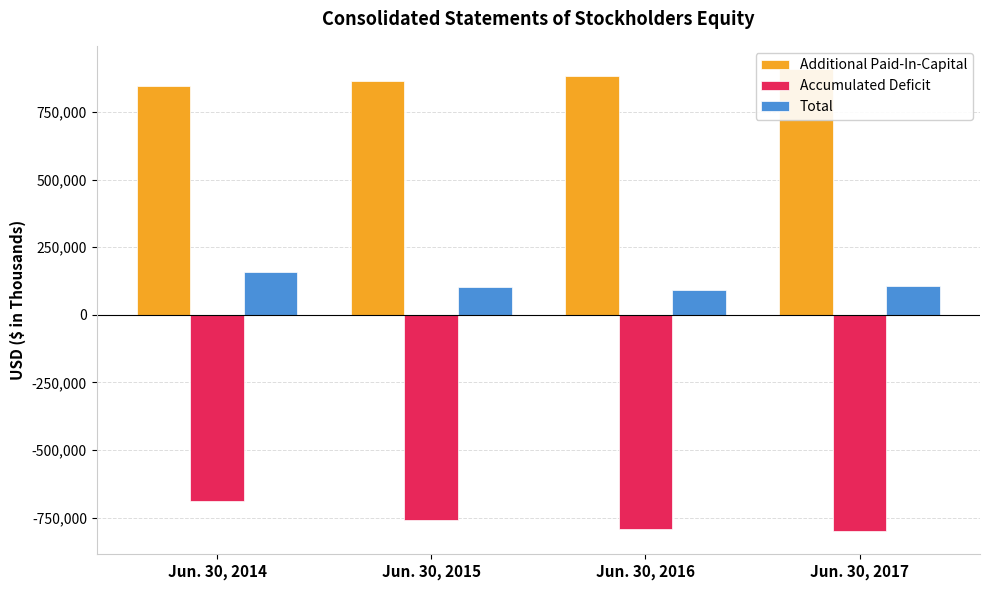

Are the bars grouped side by side (vs. stacked)?

Yes